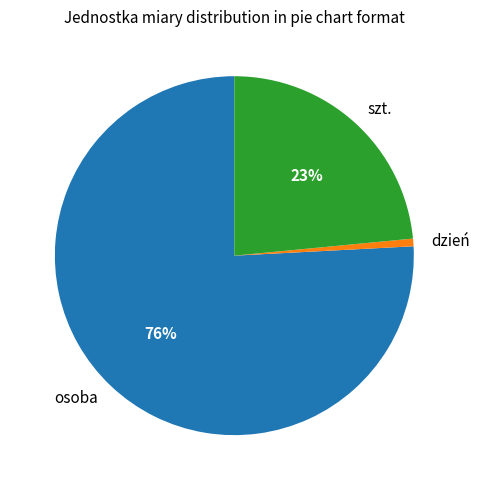

To the nearest percent, what is the difference between the largest and smallest slice percentages?

75%